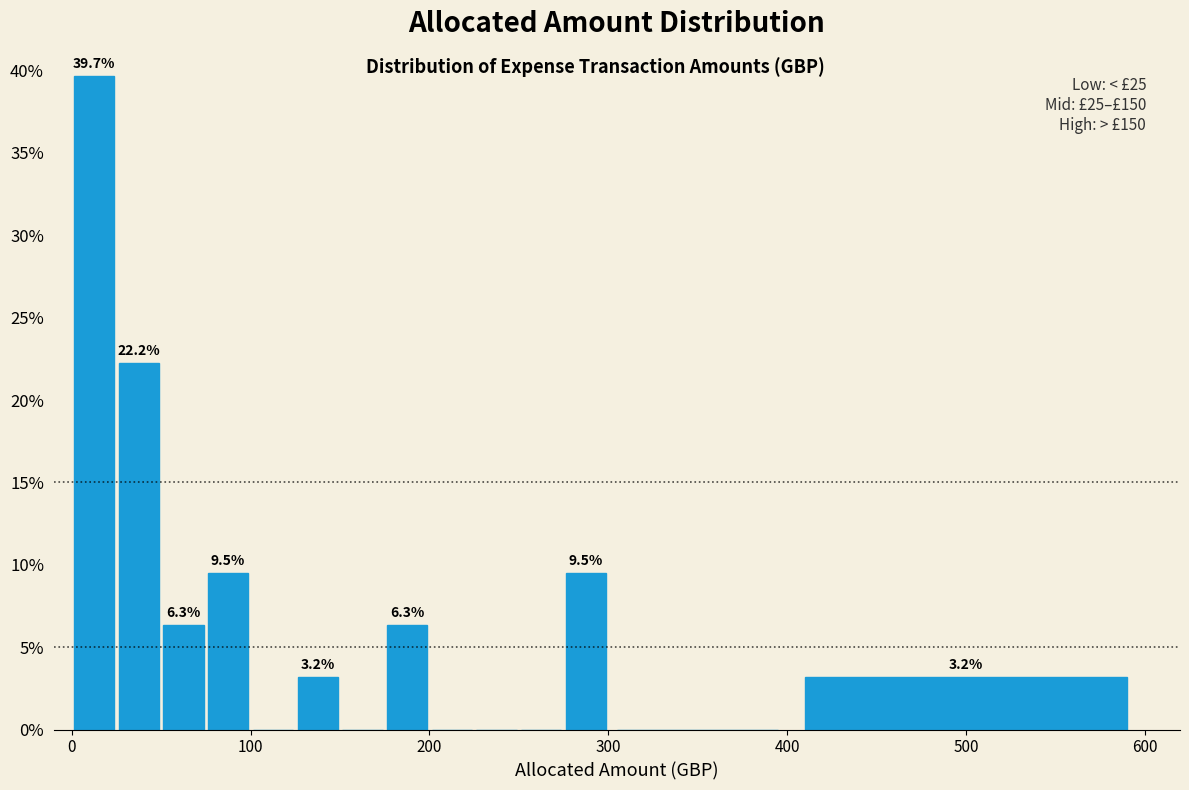

Around what value on the x-axis is the tallest bar? Give the approximate position of its centre, as read against the axis.

10